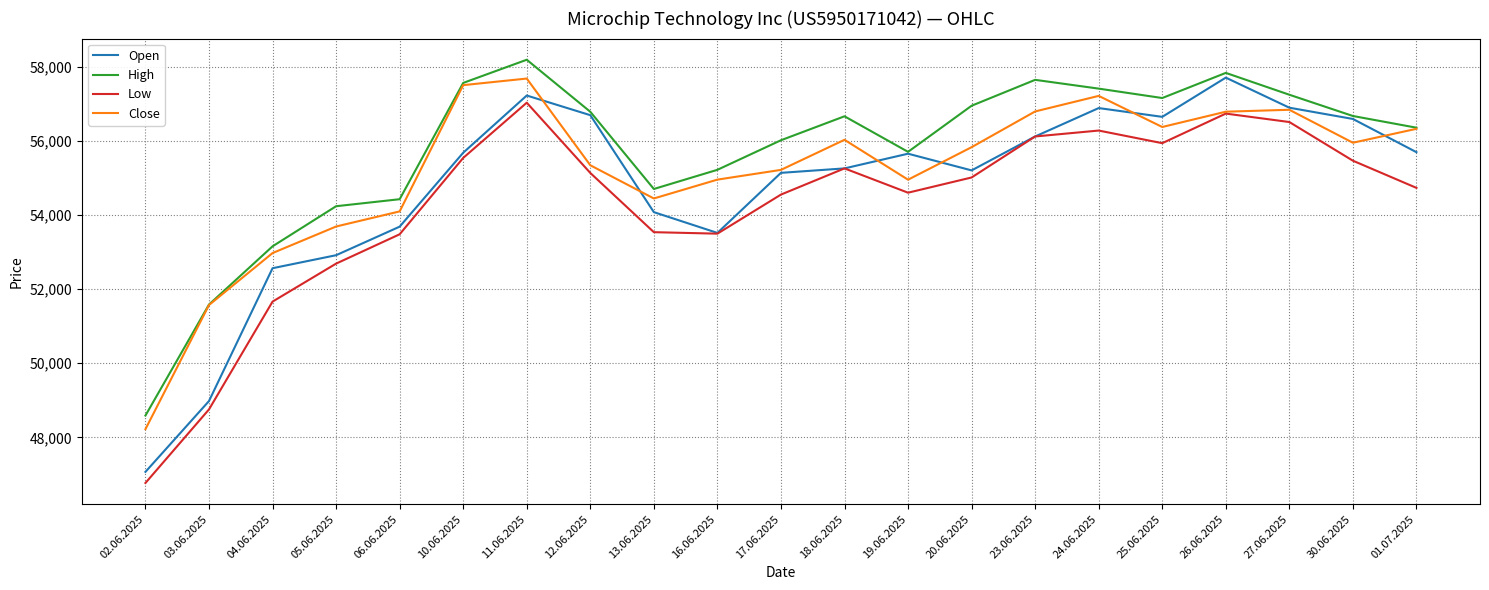

The High series shows 56361 at 01.07.2025. True or false?

True